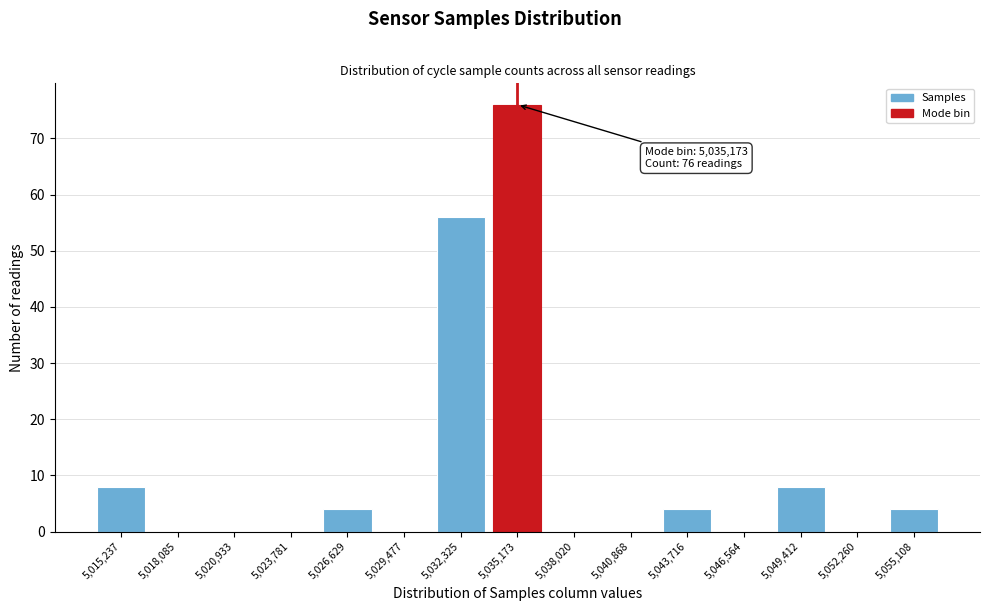

Which range on the x-axis has the tallest bar?

5033500 to 5036500